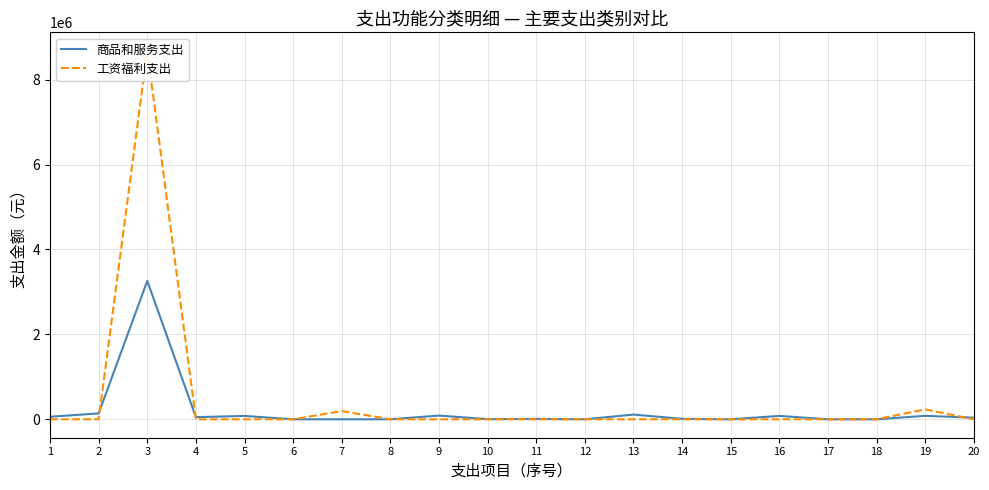

What are all the series names shown in the legend?

商品和服务支出, 工资福利支出